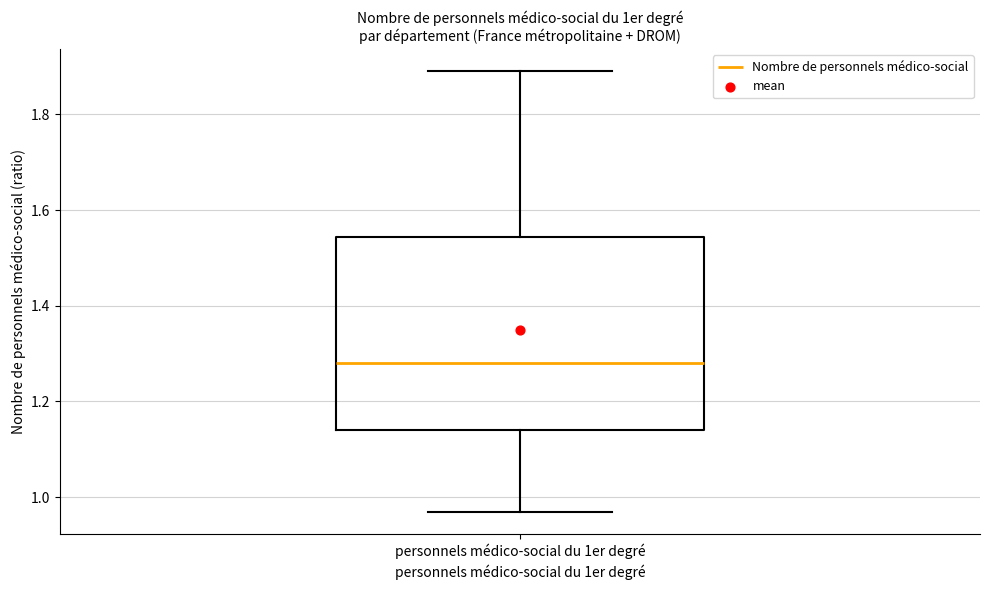

Read this box plot against the y-axis: the position of the median line, the range covered by the box, and the ends of both whiskers. The values are not printed on the chart, so give them approximately, as read against the axis.

median 1.28, box 1.14 to 1.54, whiskers 0.96 to 1.90